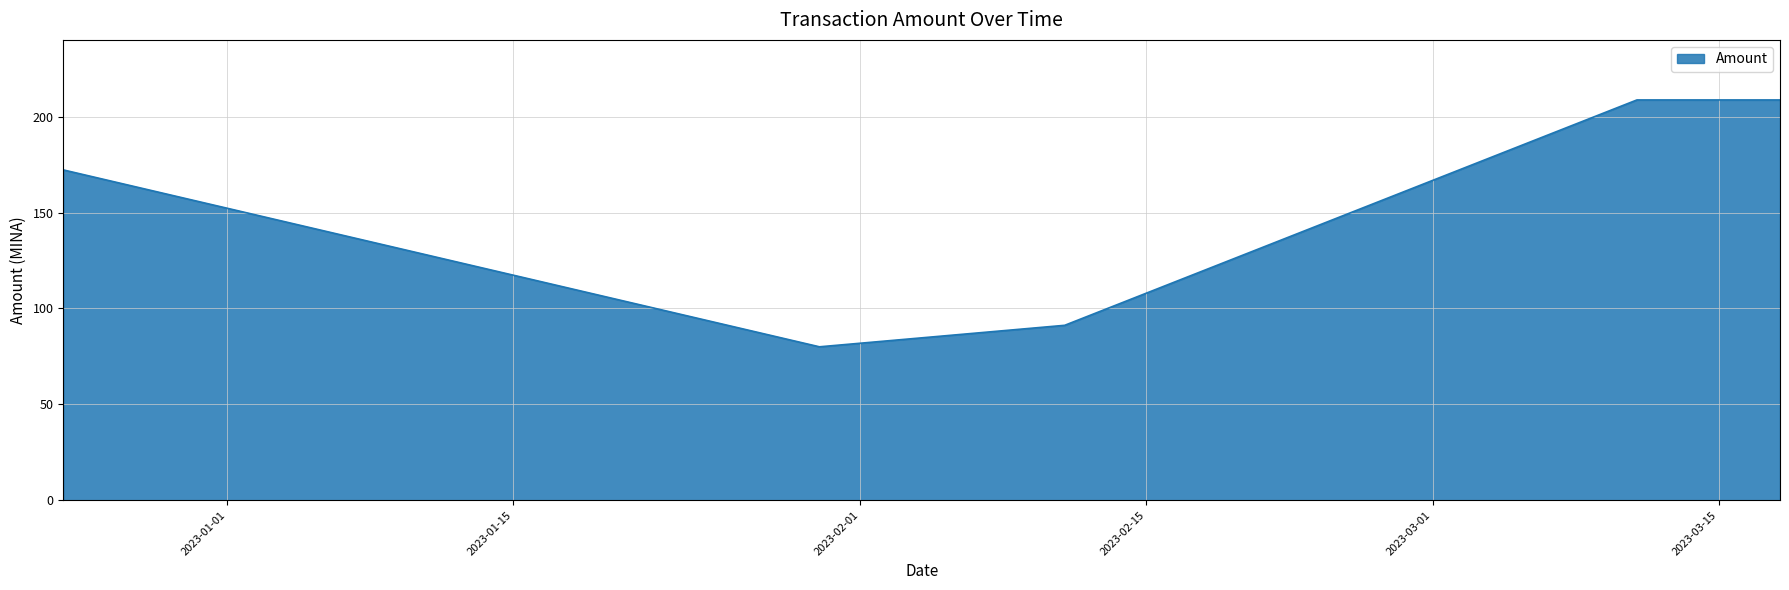

What is the greatest value displayed?

208.7